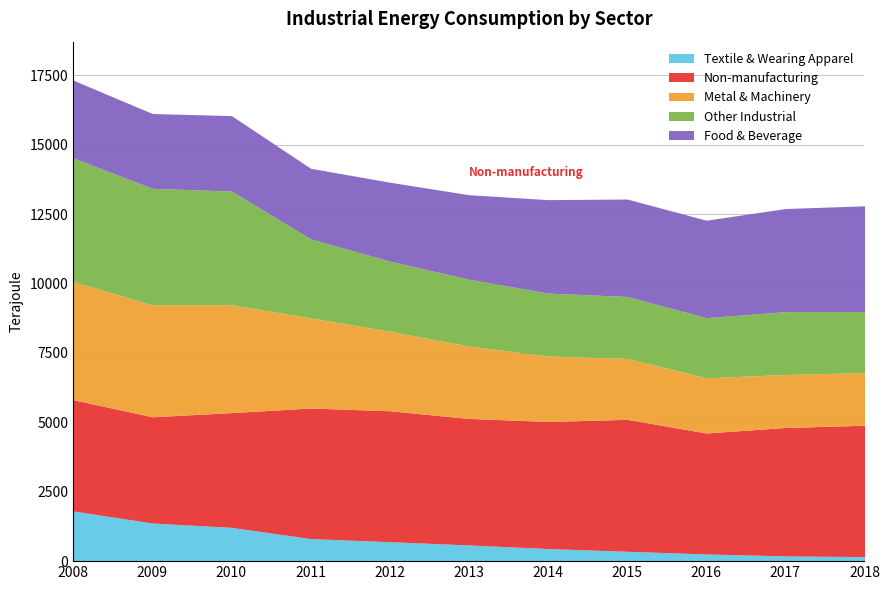

The value of Textile & Wearing Apparel at 2018 is 239. True or false?

False